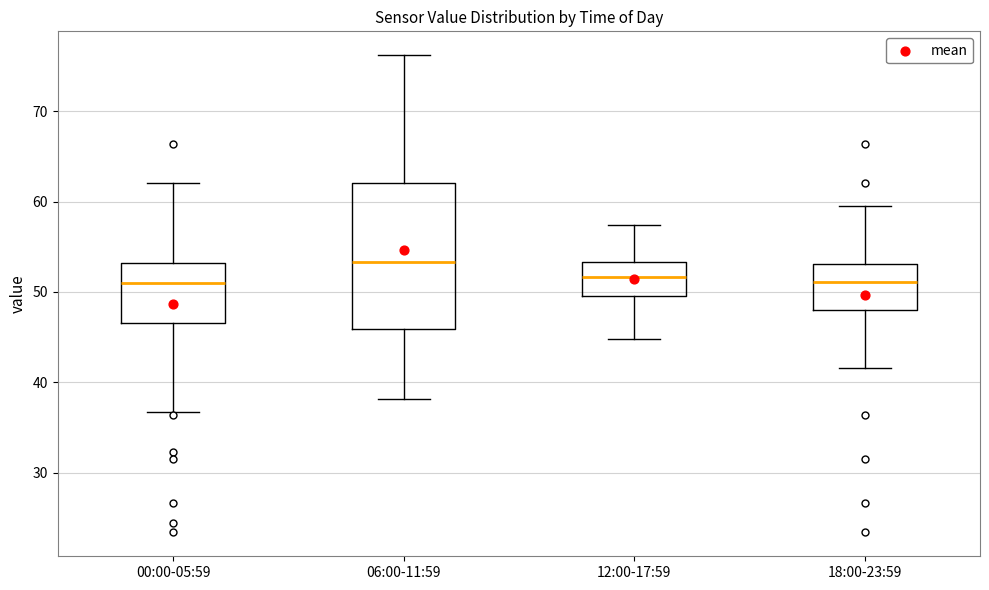

Reading left to right, transcribe this box plot: for each box, give where its median line is, the range the box spans, and where its two whiskers end, as read against the y-axis. The values are not printed on the chart, so give them approximately, as read against the axis.

00:00-05:59: median 51, box 47 to 53, whiskers 37 to 62
06:00-11:59: median 53, box 46 to 62, whiskers 38 to 76
12:00-17:59: median 52, box 50 to 53, whiskers 45 to 57
18:00-23:59: median 51, box 48 to 53, whiskers 42 to 60